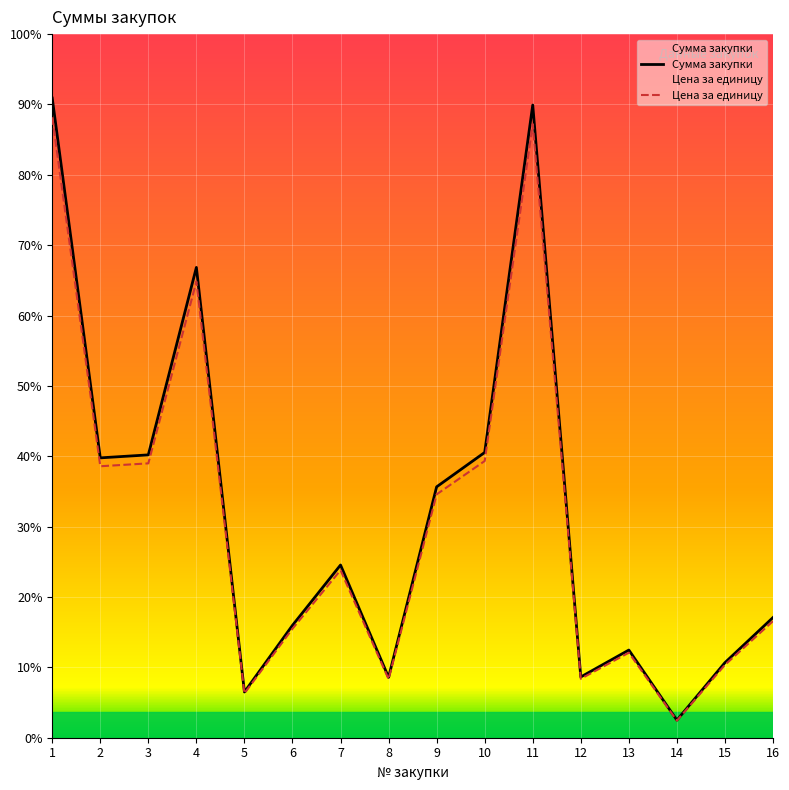

What is the average value of the Сумма закупки series?

35116.8